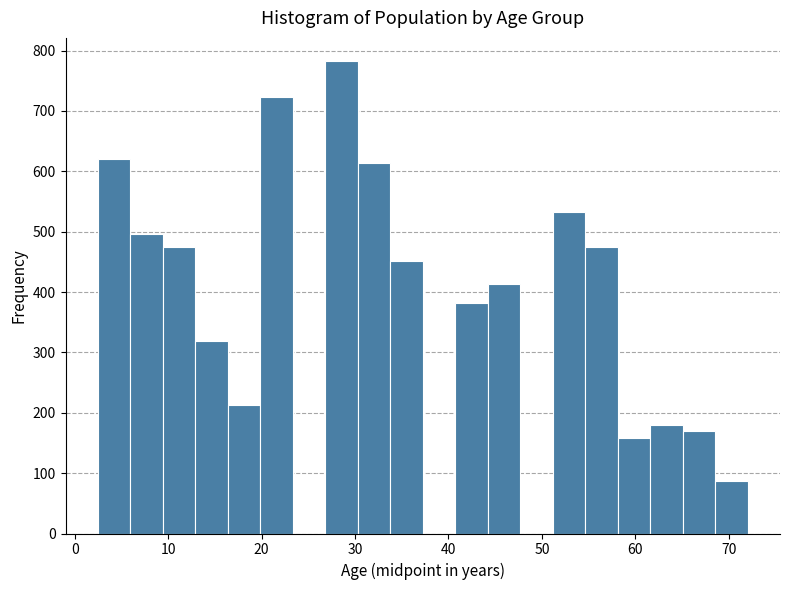

Around what value on the x-axis is the tallest bar? Give the approximate position of its centre, as read against the axis.

29